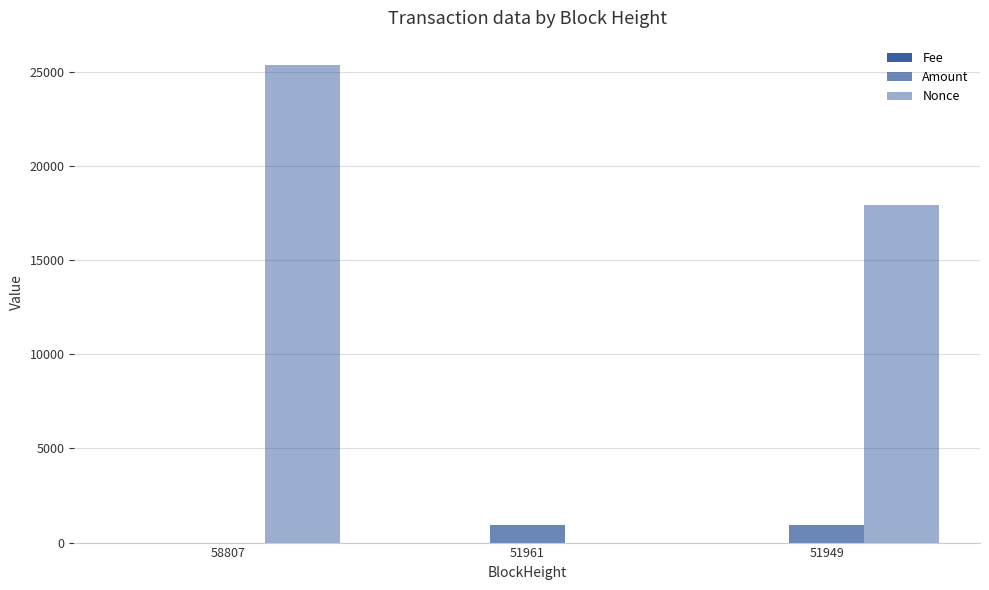

How many categories are shown in the chart?

3